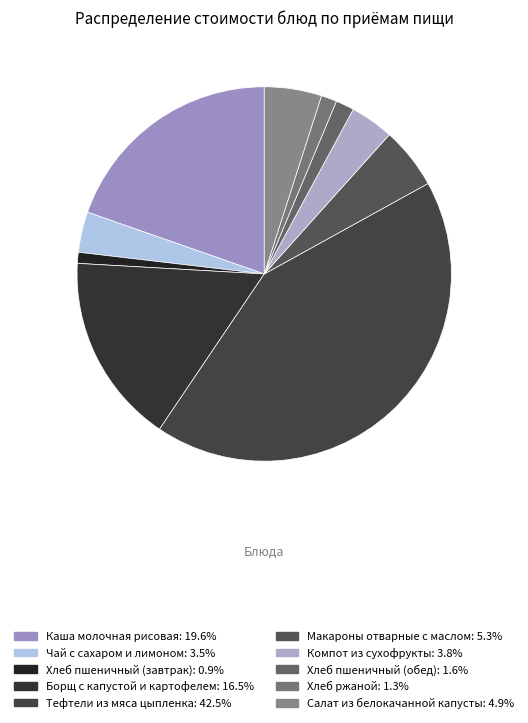

To the nearest percent, what percentage of the pie is Хлеб ржаной?

1%